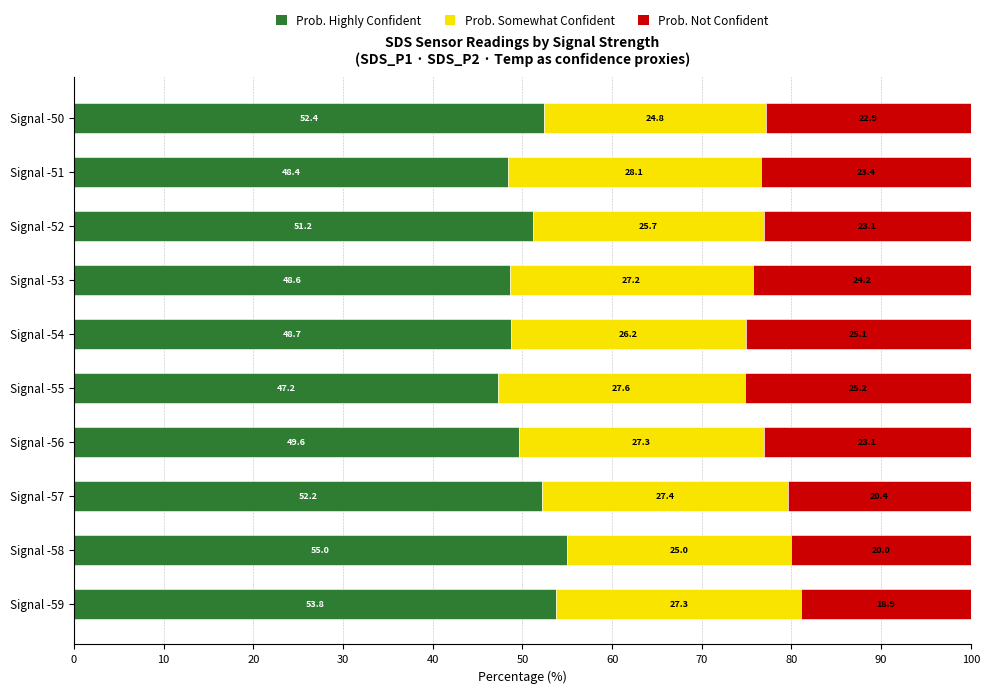

What is the lowest value of the Prob. Highly Confident series?

47.2